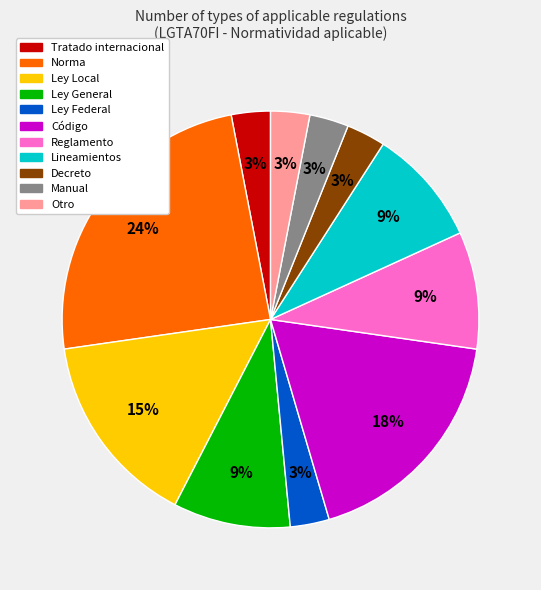

How many slices are in this pie chart?

11